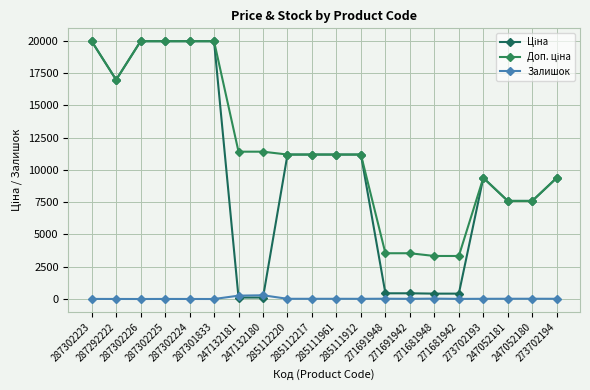

What is the spread (max minus min) of values at 247052180?

7575.5